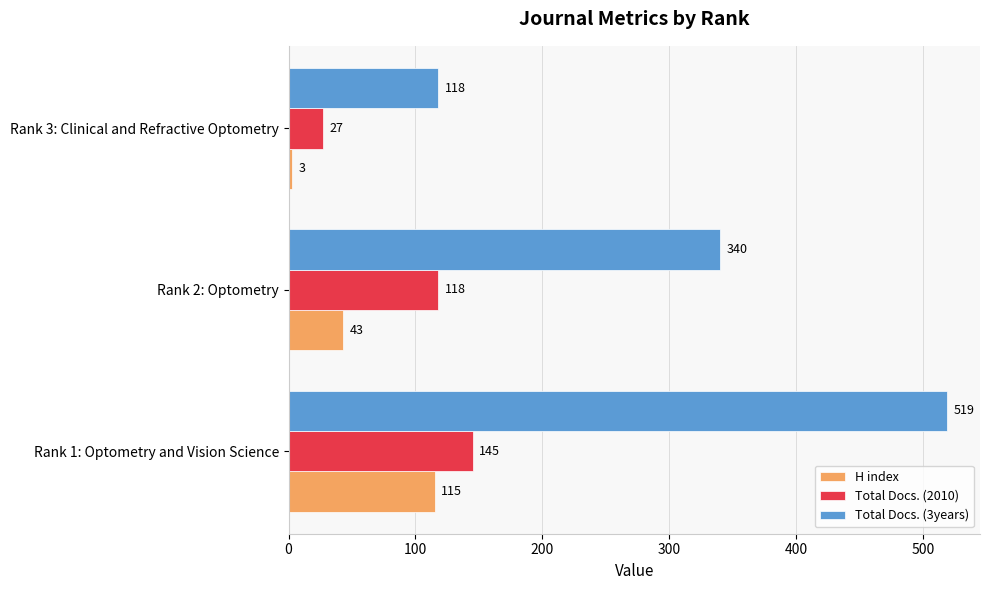

Which series has the largest total across all categories?

Total Docs. (3years)